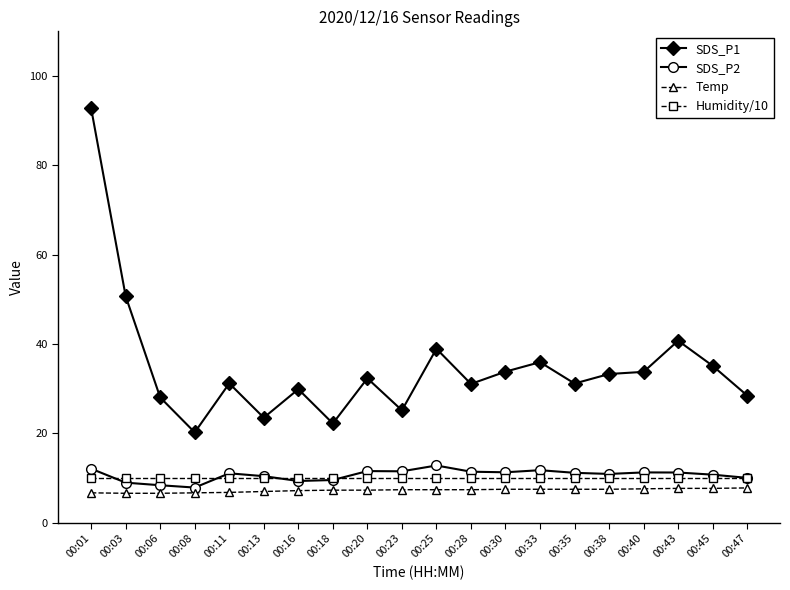

What is the sum of the SDS_P1 values at 00:33 and 00:23?

61.1